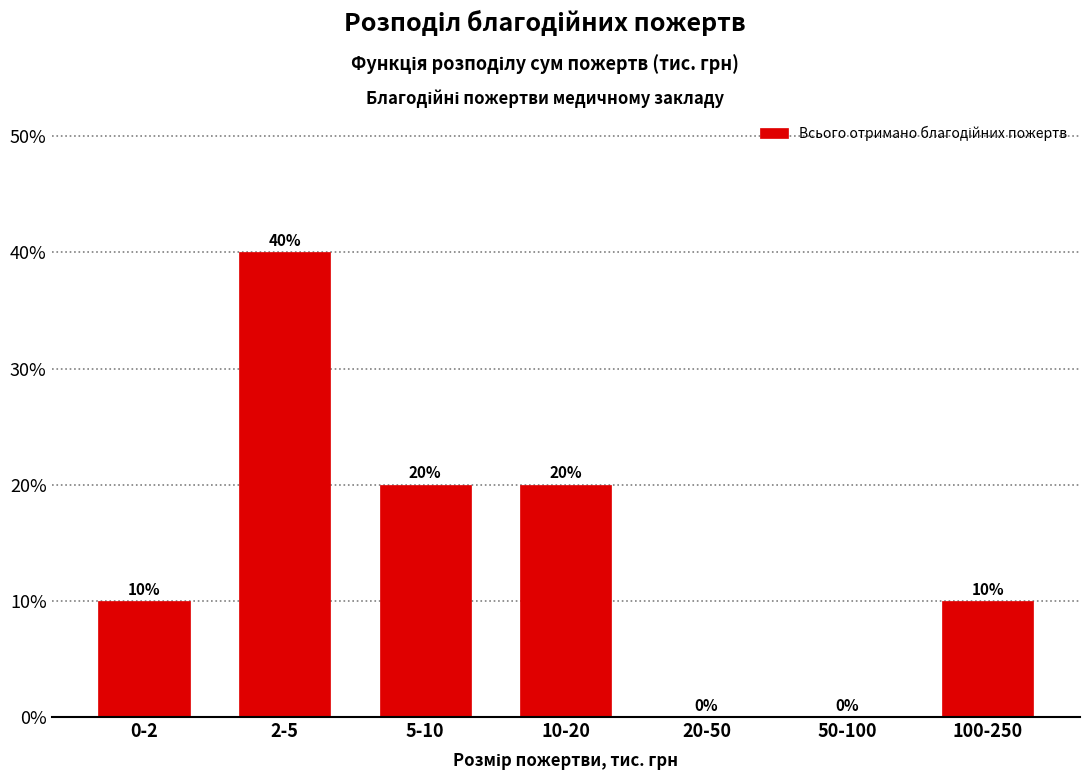

Reading left to right, list all the values displayed in this chart.

0-2=10	2-5=40	5-10=20	10-20=20	20-50=0	50-100=0	100-250=10